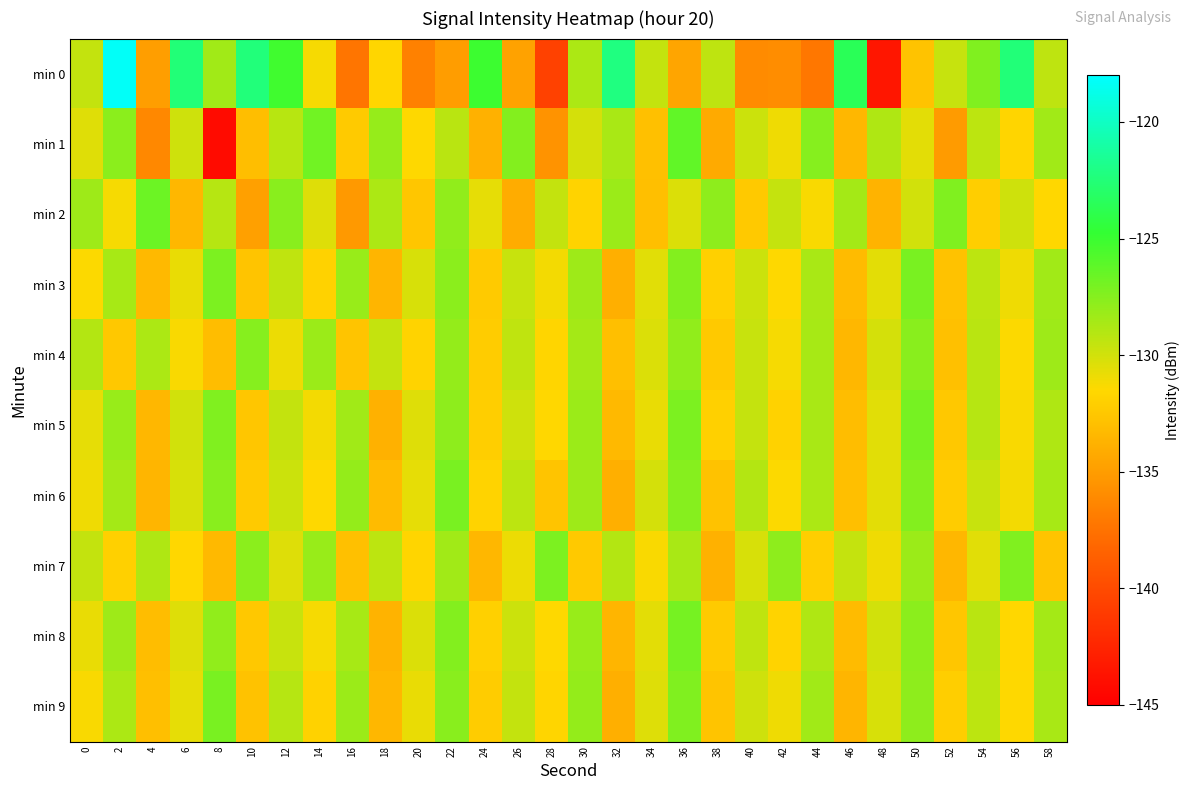

Between 18 and 38, which series saw the biggest shift?

min 1